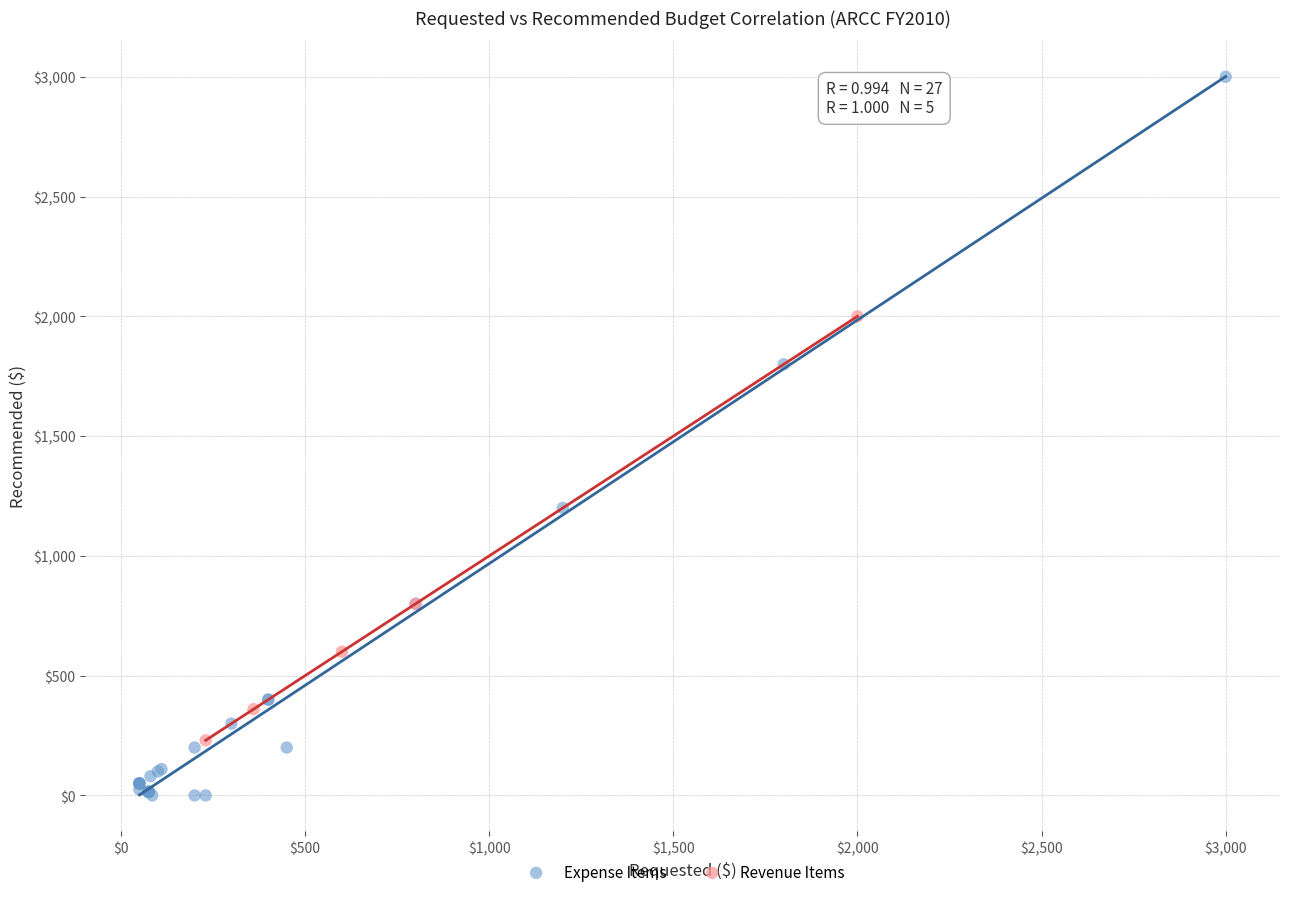

Which series reaches the maximum Y coordinate?

Expense Items